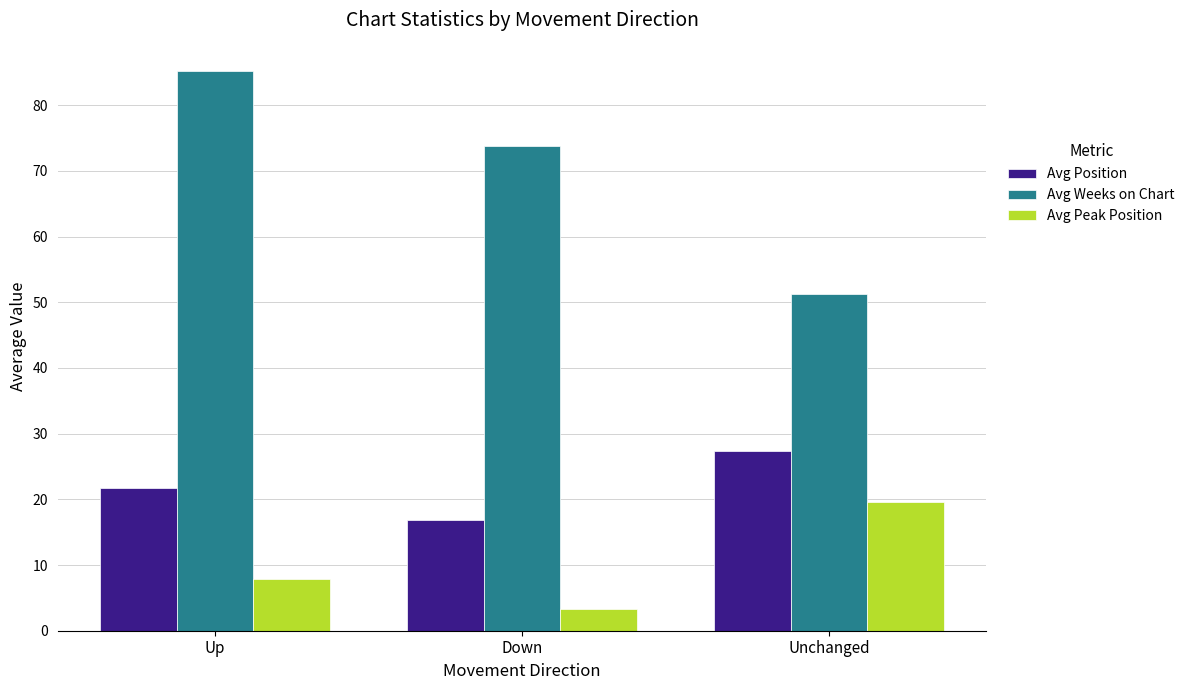

At which label is Avg Position closest to 22?

Up